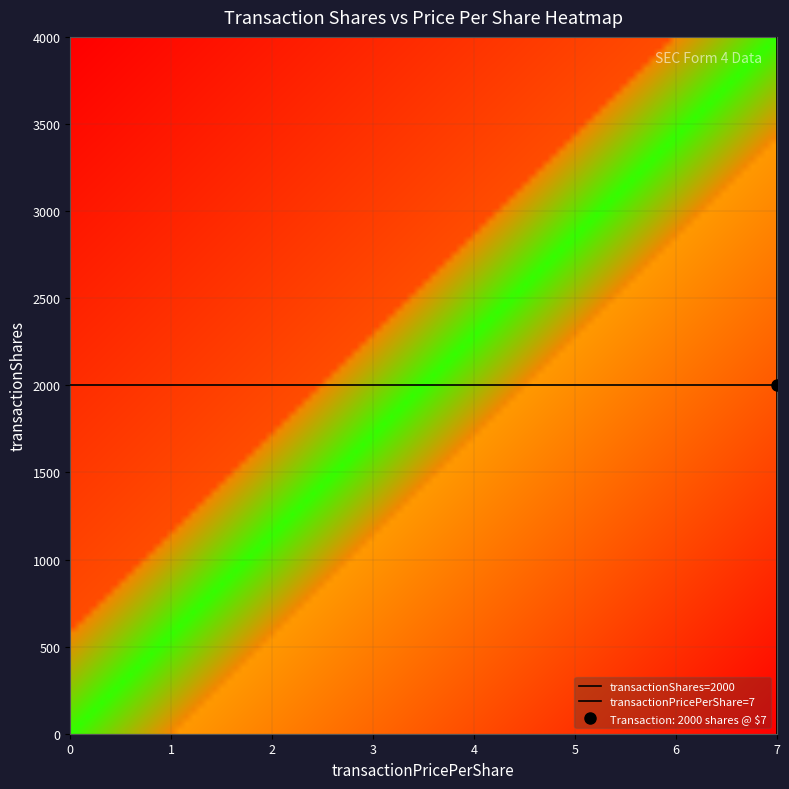

Reading left to right, extract all data points from this chart.

transactionShares=2000: 2000	2000
transactionPricePerShare=7: 0	1